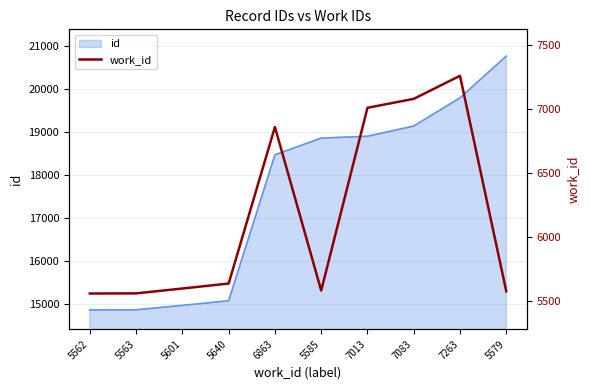

List the labels in order of value, largest first.

7263, 7083, 7013, 6863, 5640, 5601, 5585, 5579, 5563, 5562